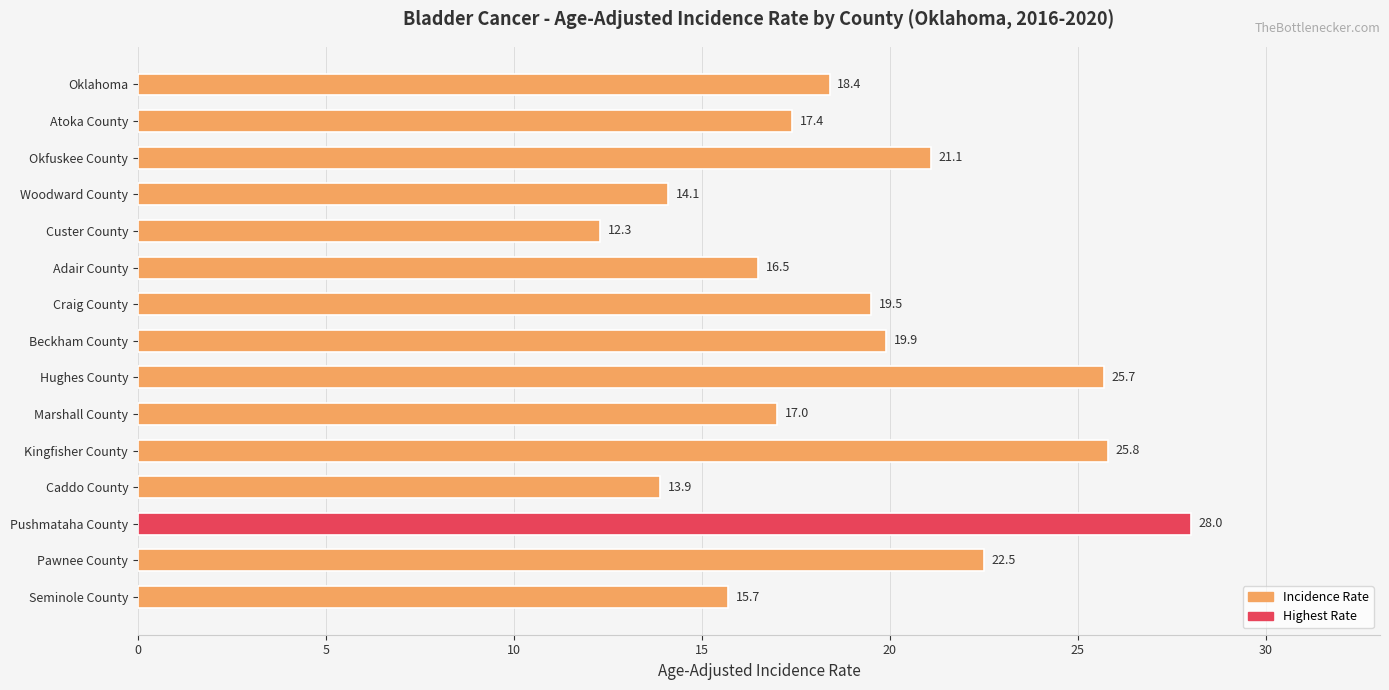

Reading bottom to top, what are all the values shown in this chart?

Seminole County=15.7	Pawnee County=22.5	Pushmataha County=28.0	Caddo County=13.9	Kingfisher County=25.8	Marshall County=17.0	Hughes County=25.7	Beckham County=19.9	Craig County=19.5	Adair County=16.5	Custer County=12.3	Woodward County=14.1	Okfuskee County=21.1	Atoka County=17.4	Oklahoma=18.4